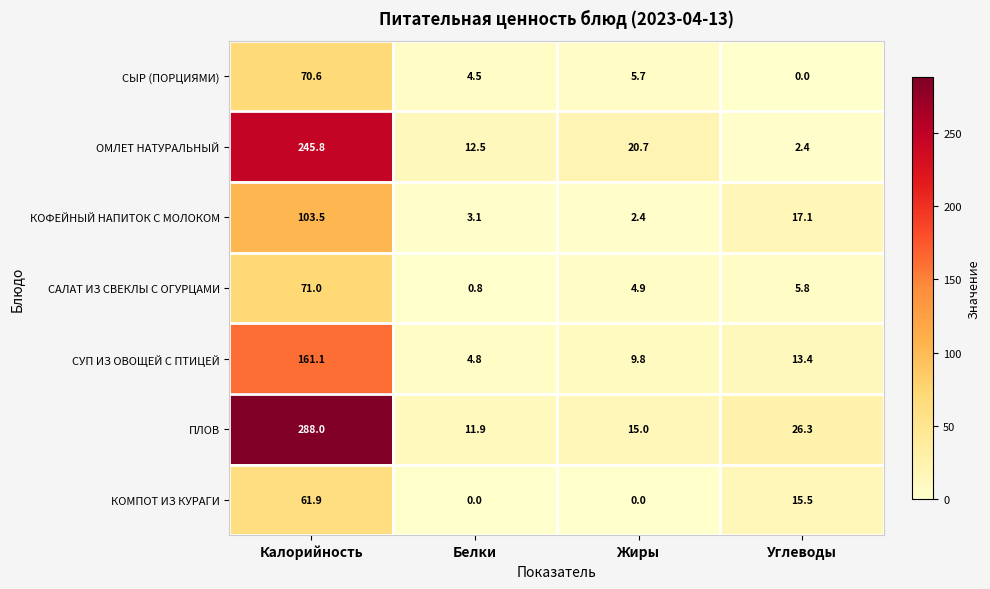

Between Калорийность and Углеводы, which series saw the biggest shift?

ПЛОВ